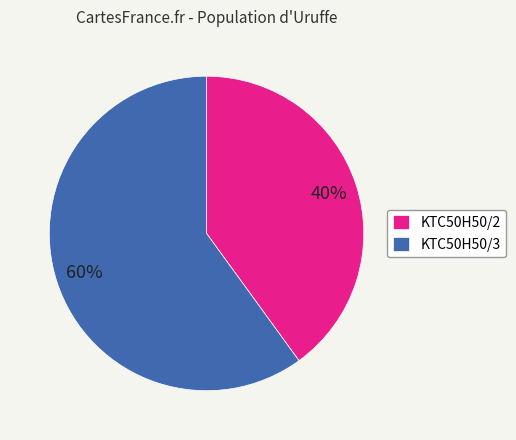

True or false: KTC50H50/2 accounts for 40% of the total.

True